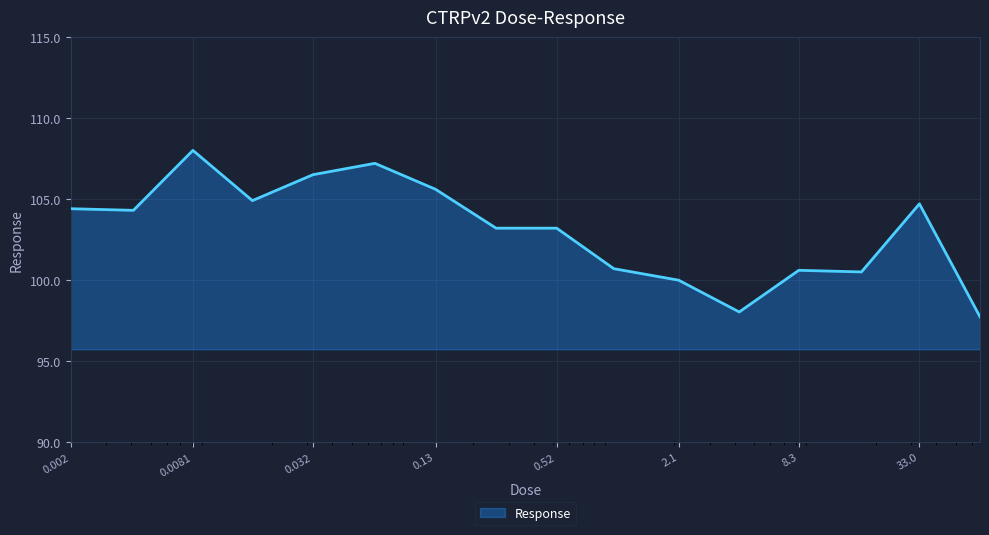

What is the maximum value shown in the chart?

108.0